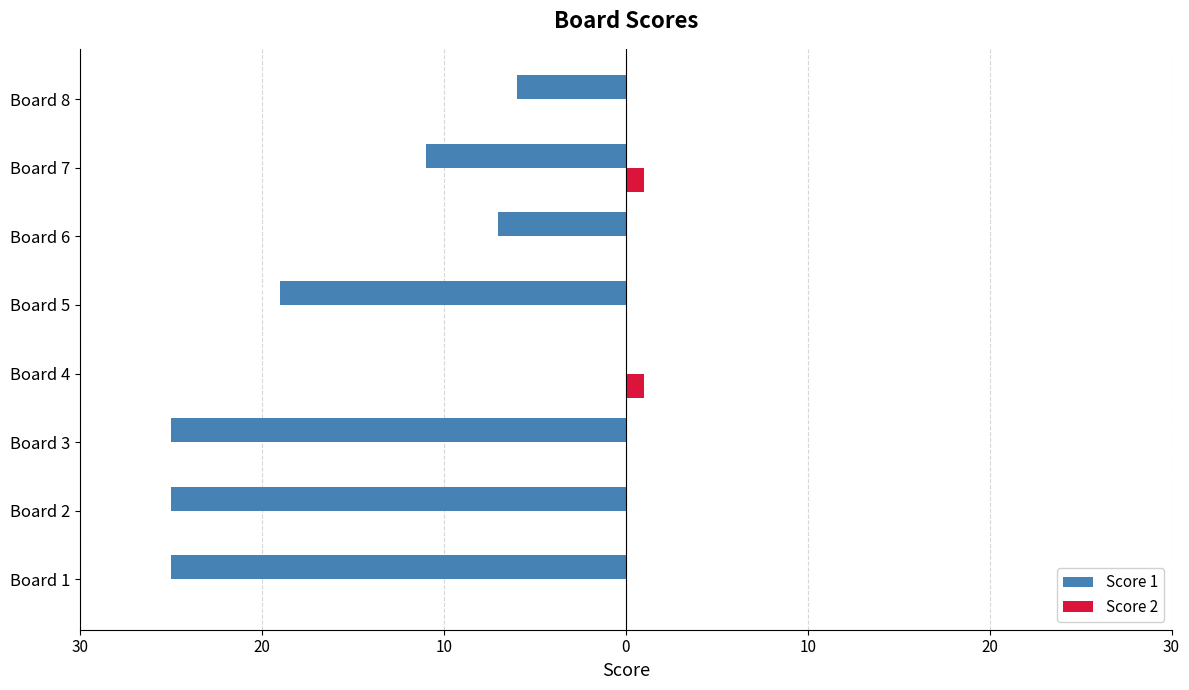

What are all the series names shown in the legend?

Score 1, Score 2